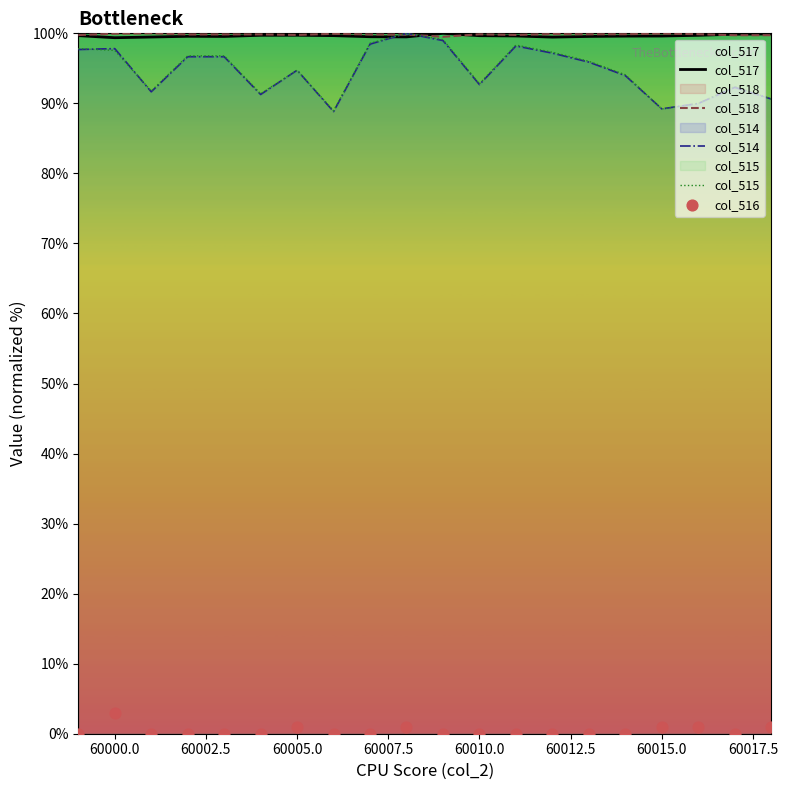

Which series contains the lowest Y value?

col_516